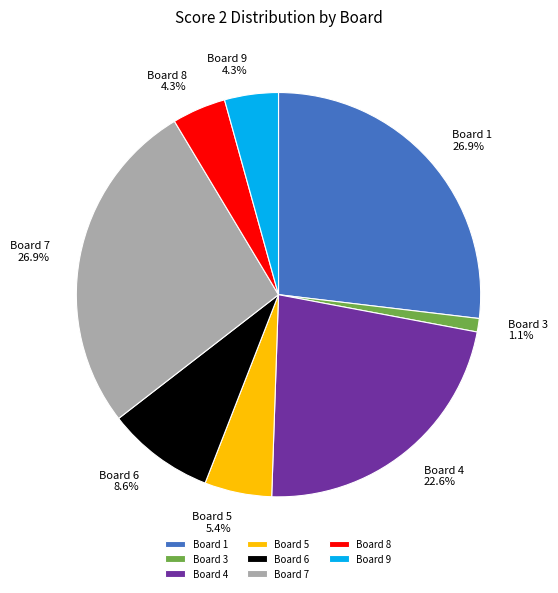

What is the ratio of the value at Board 8 to the value at Board 5?

0.8